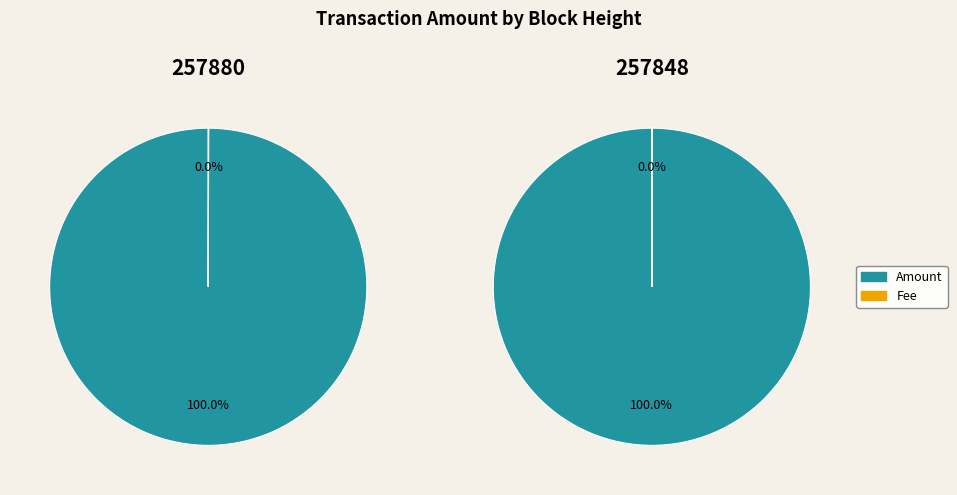

Between 257880 and 257848, which is larger?

257848